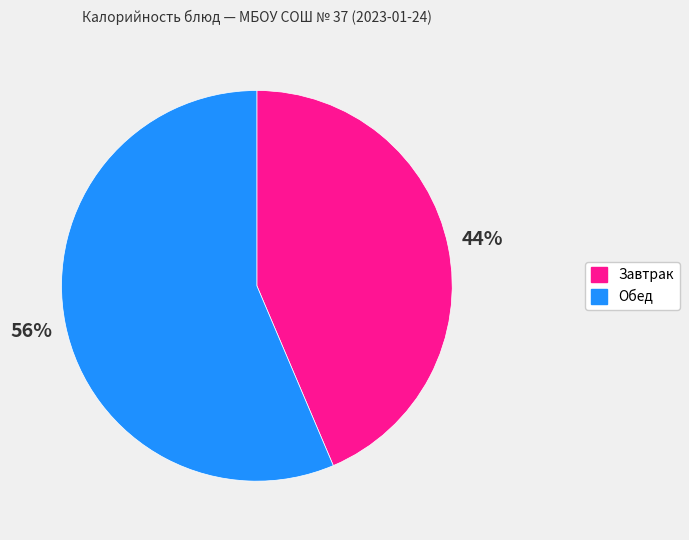

How many segments does this pie chart have?

2